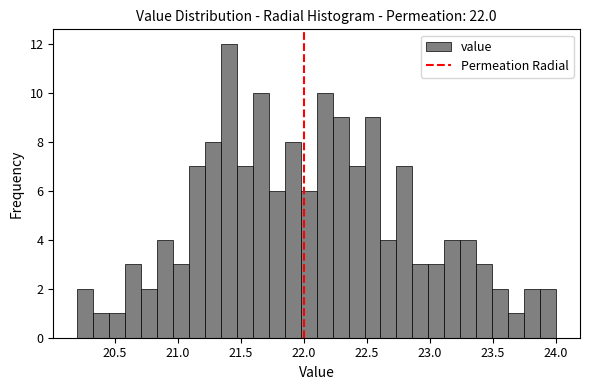

Around what value on the x-axis is the tallest bar? Give the approximate position of its centre, as read against the axis.

21.40